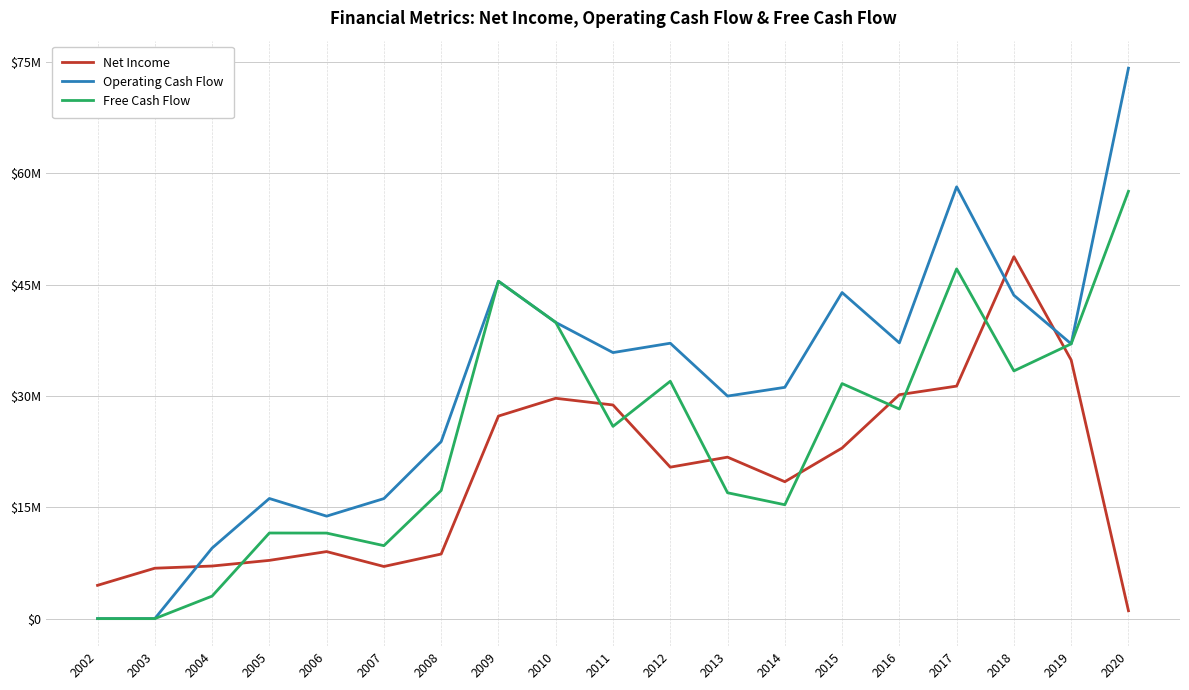

Rank the series by their maximum value, from lowest to highest.

Net Income, Free Cash Flow, Operating Cash Flow